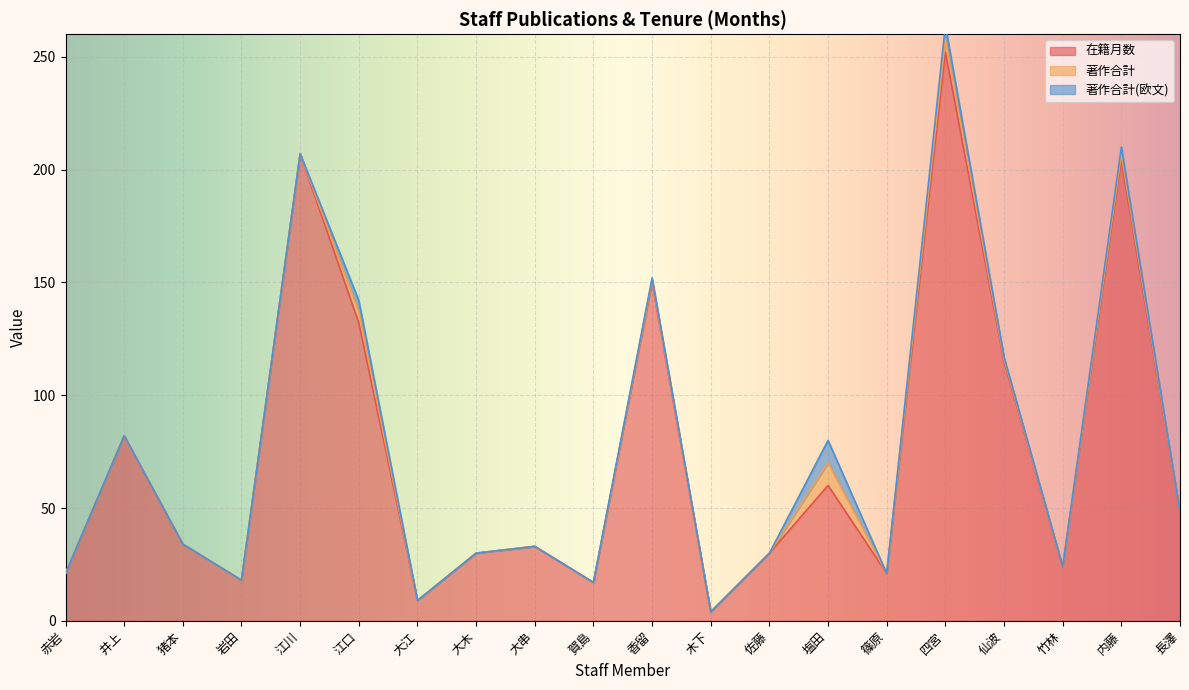

What is the label of the 17th point from the right?

岩田